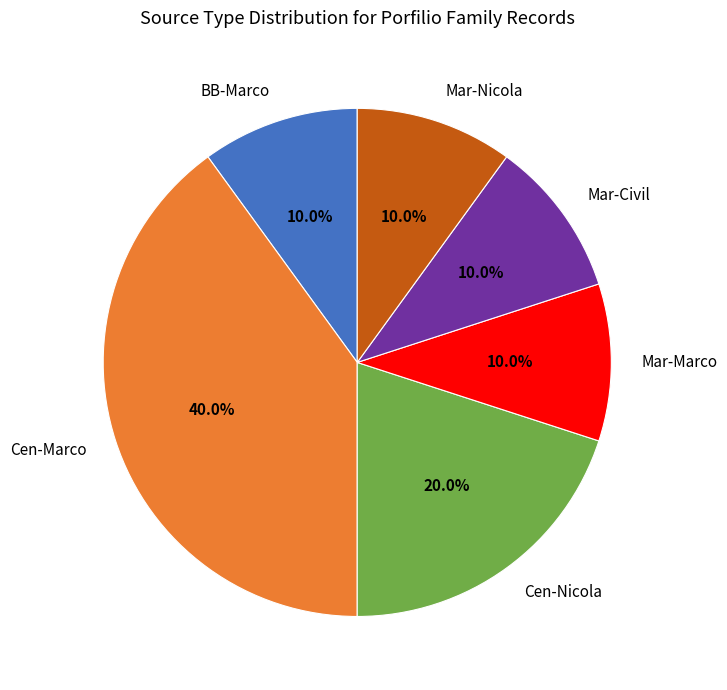

To the nearest percent, what portion does Mar-Nicola represent?

10%